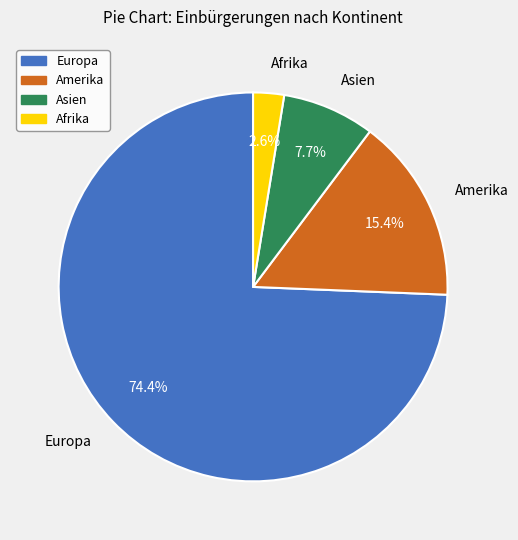

Which category has the smallest portion of the pie?

Afrika